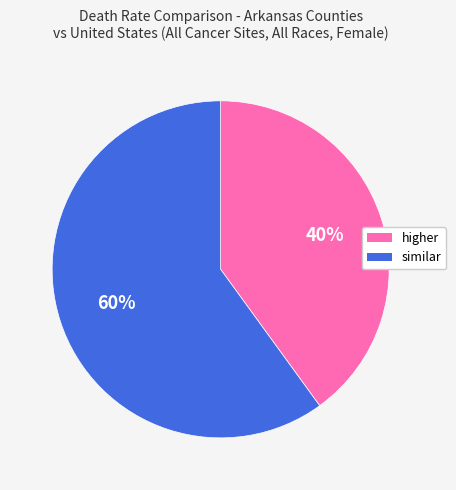

To the nearest percent, what portion does similar represent?

60%